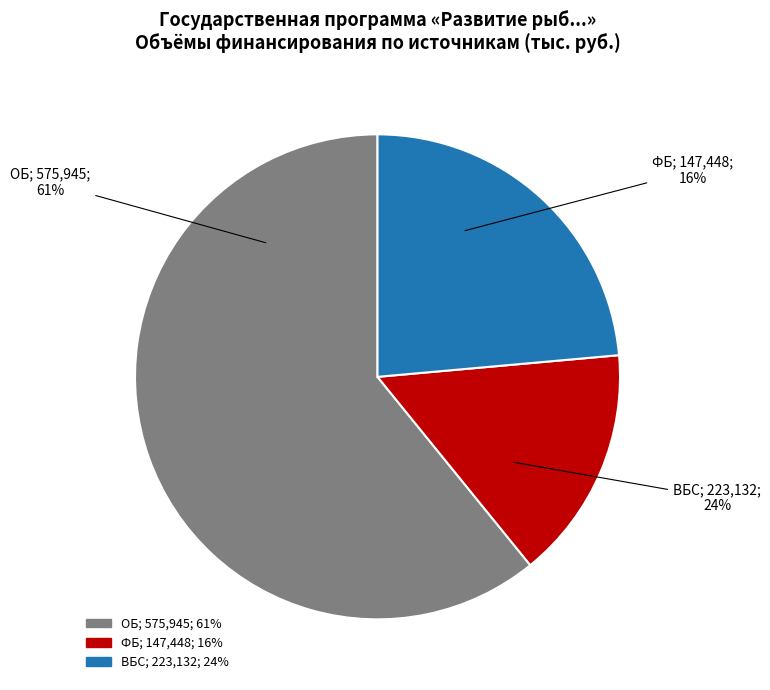

How much of the chart is everything except МБ?

100.0%